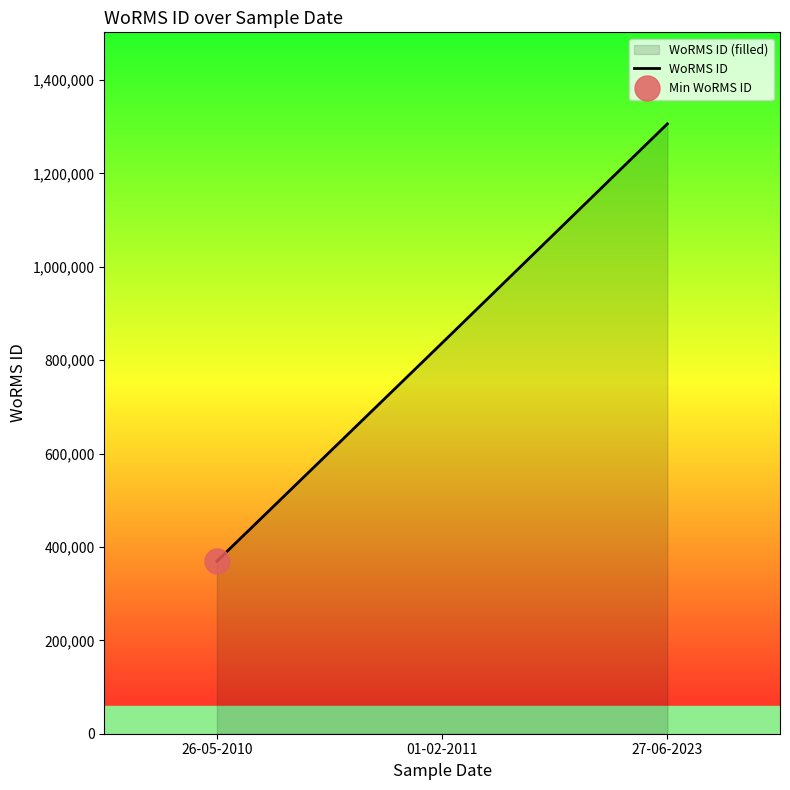

What is the maximum value shown in the chart?

1306228